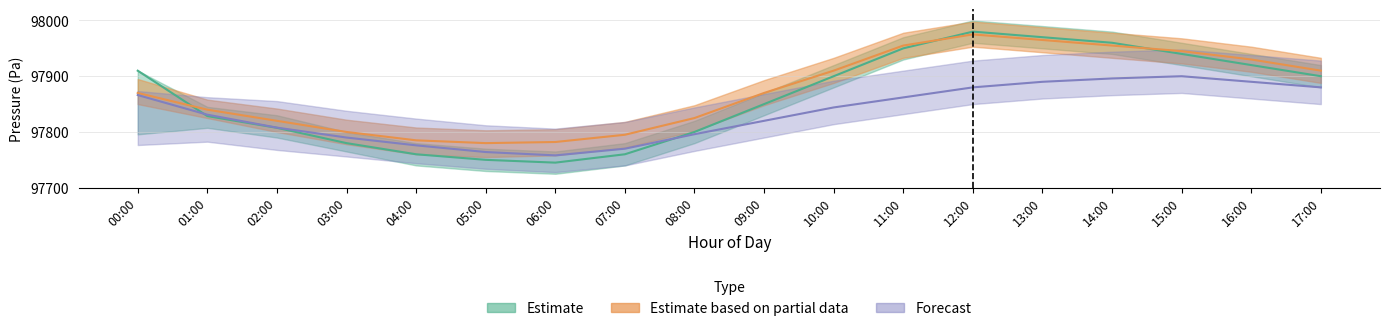

Rank the series at 13:00 from highest to lowest value.

Estimate, Estimate based on partial data, Forecast